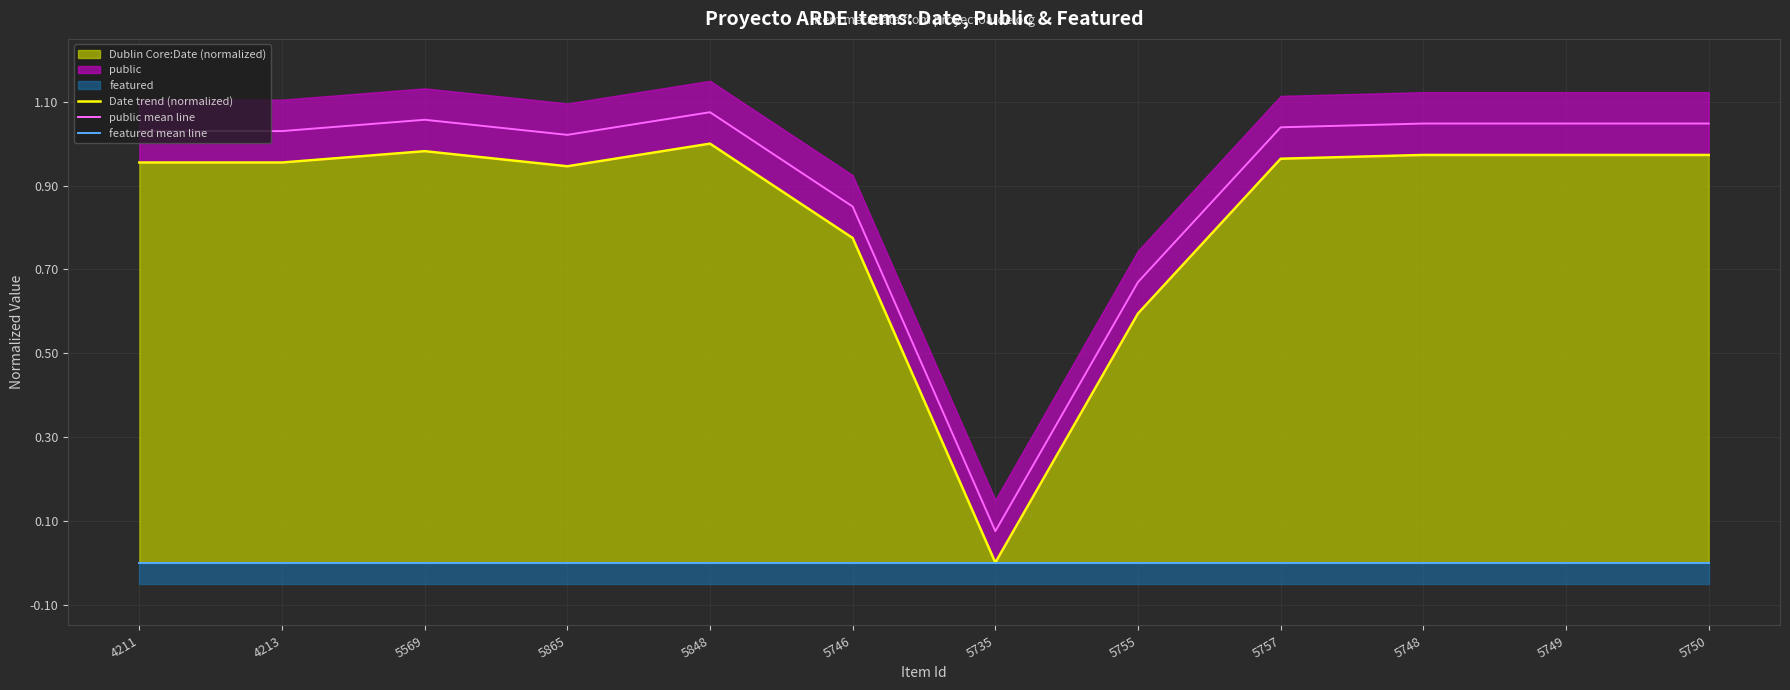

At which category does public mean line reach its first local peak?

5569